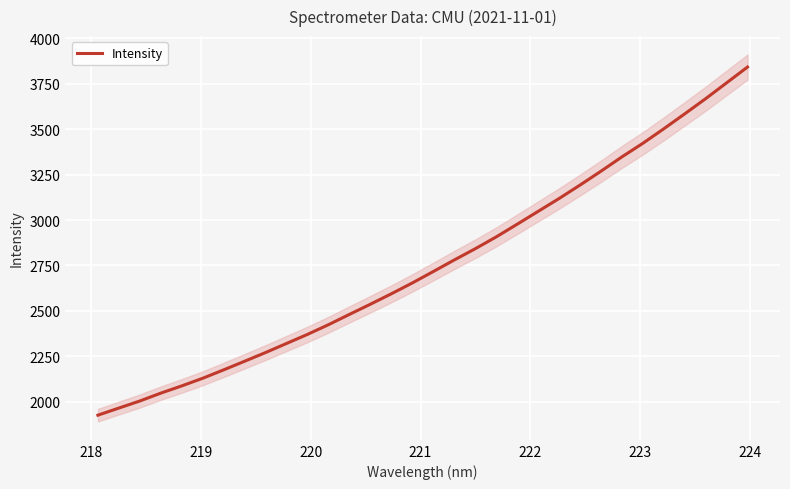

True or false: there are more than 0 points higher than both neighbors.

False